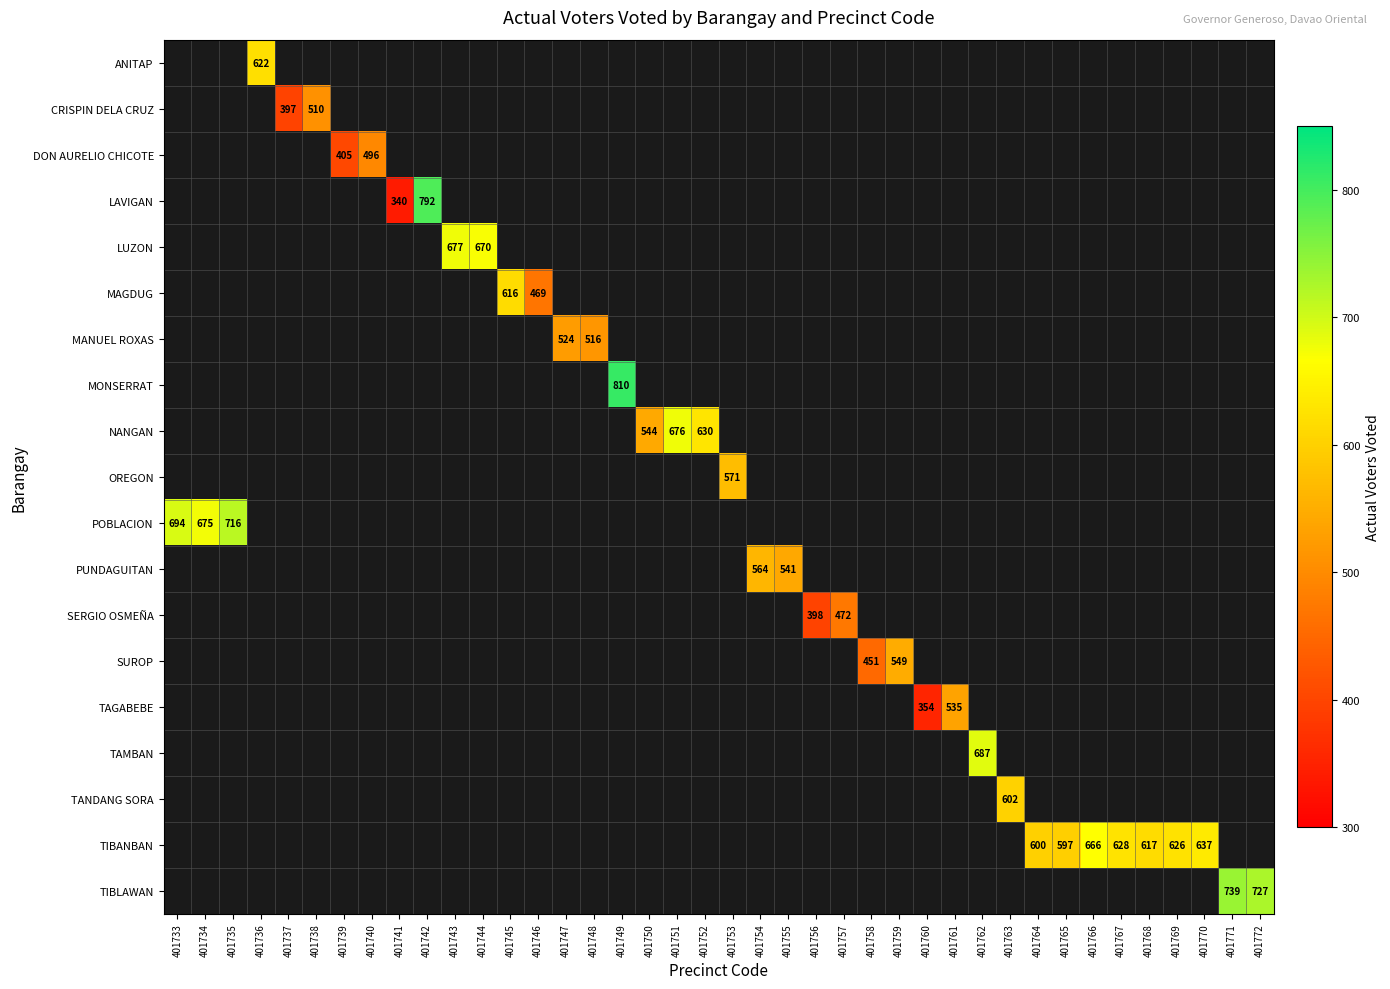

At which category does the chart reach its minimum across all series?

401741